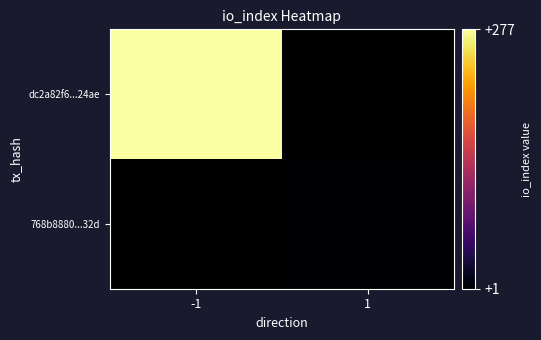

Which label corresponds to the largest value in the chart?

-1